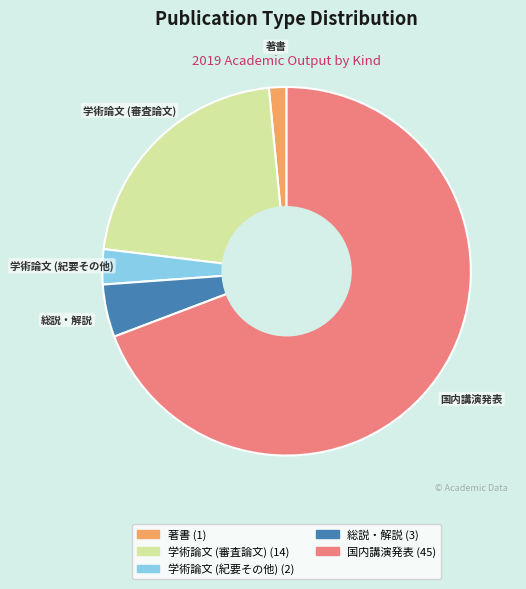

How many slices are in this pie chart?

5